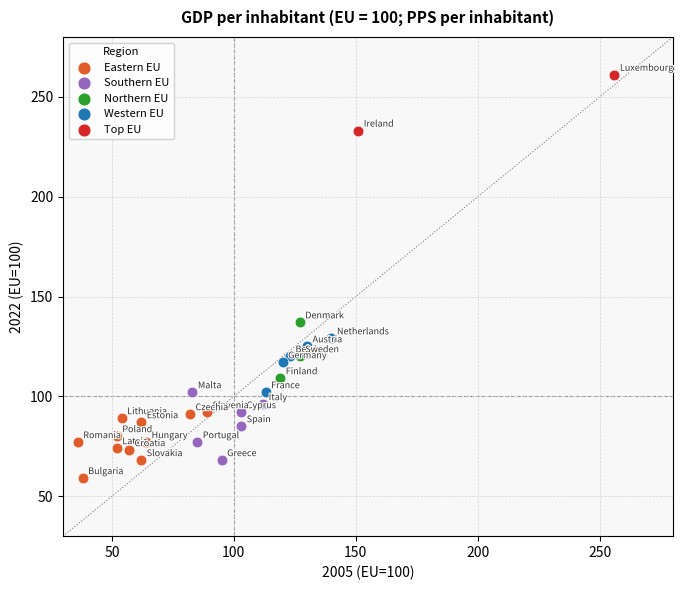

What are all the series names shown in the legend?

Eastern EU, Southern EU, Northern EU, Western EU, Top EU